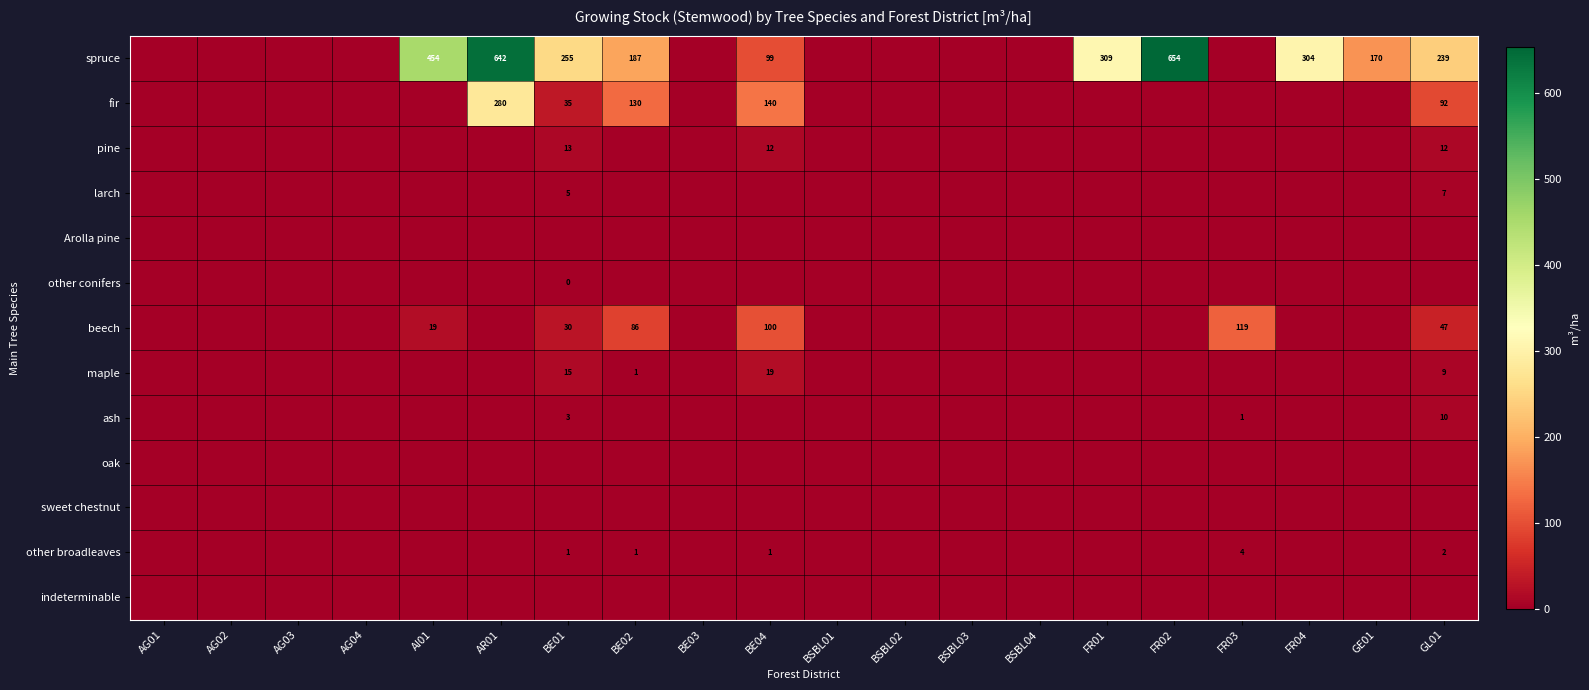

Is it true that pine equals 21.1 at BE01?

False